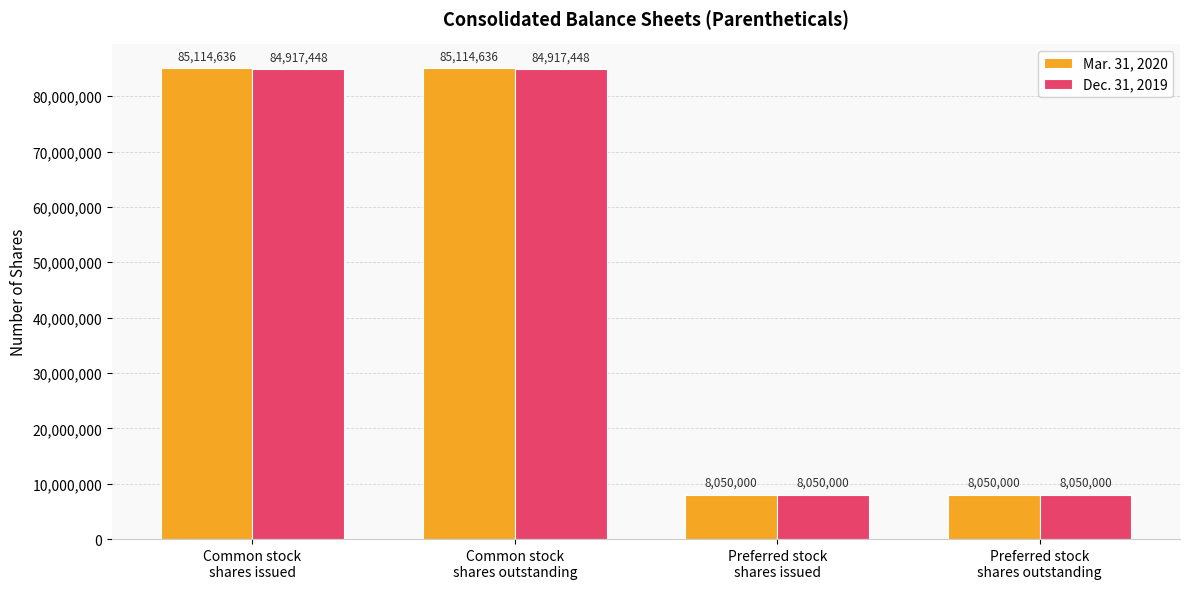

What is the smallest value displayed?

8050000